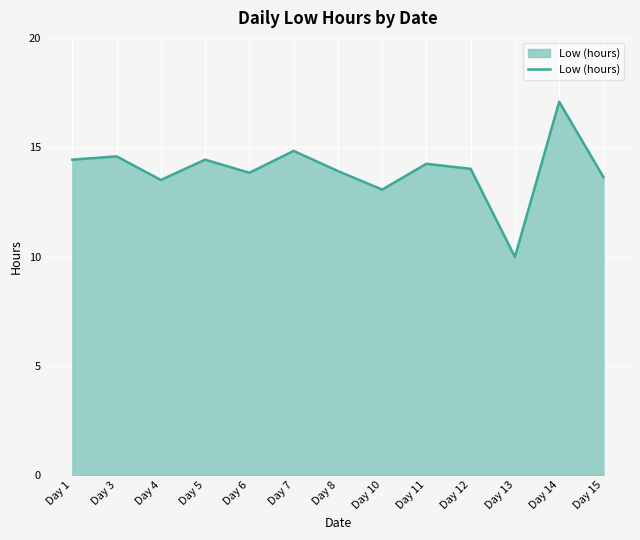

What is the ratio of the value at Day 1 to the value at Day 3?

1.0